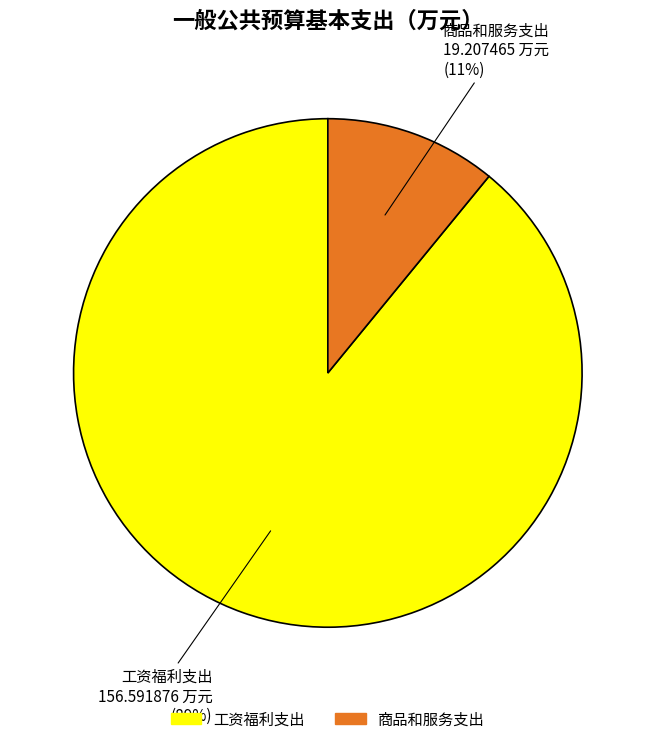

Do 商品和服务支出 and 工资福利支出 together represent more than half of the pie?

Yes